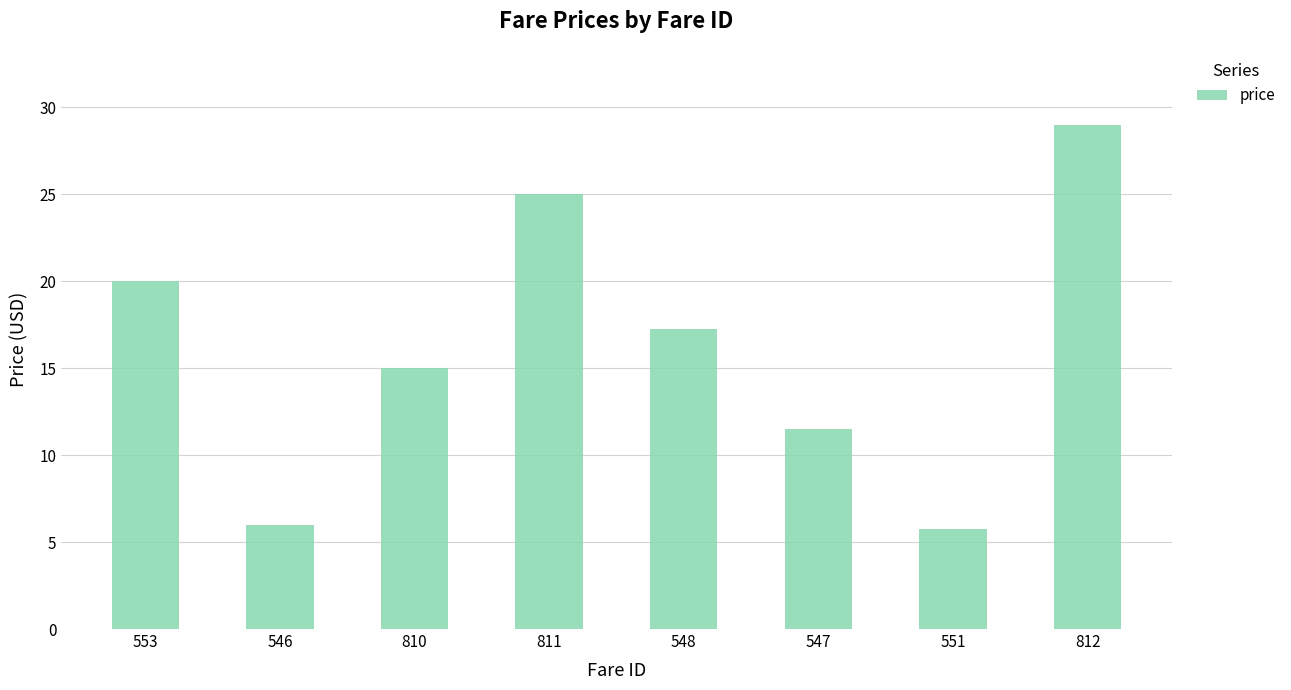

What is the sum of all values?

129.5